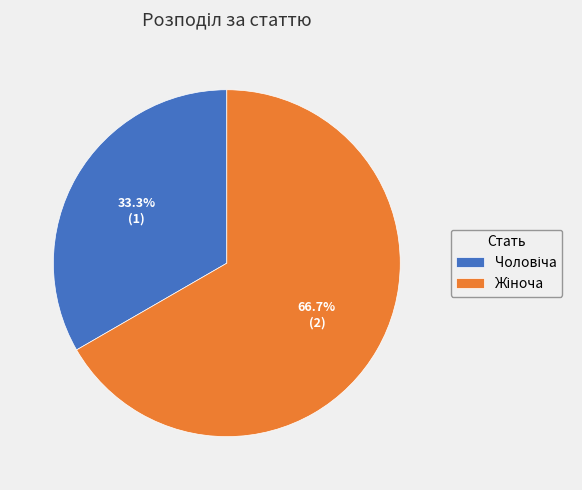

Is there any slice that represents more than half of the pie?

Yes